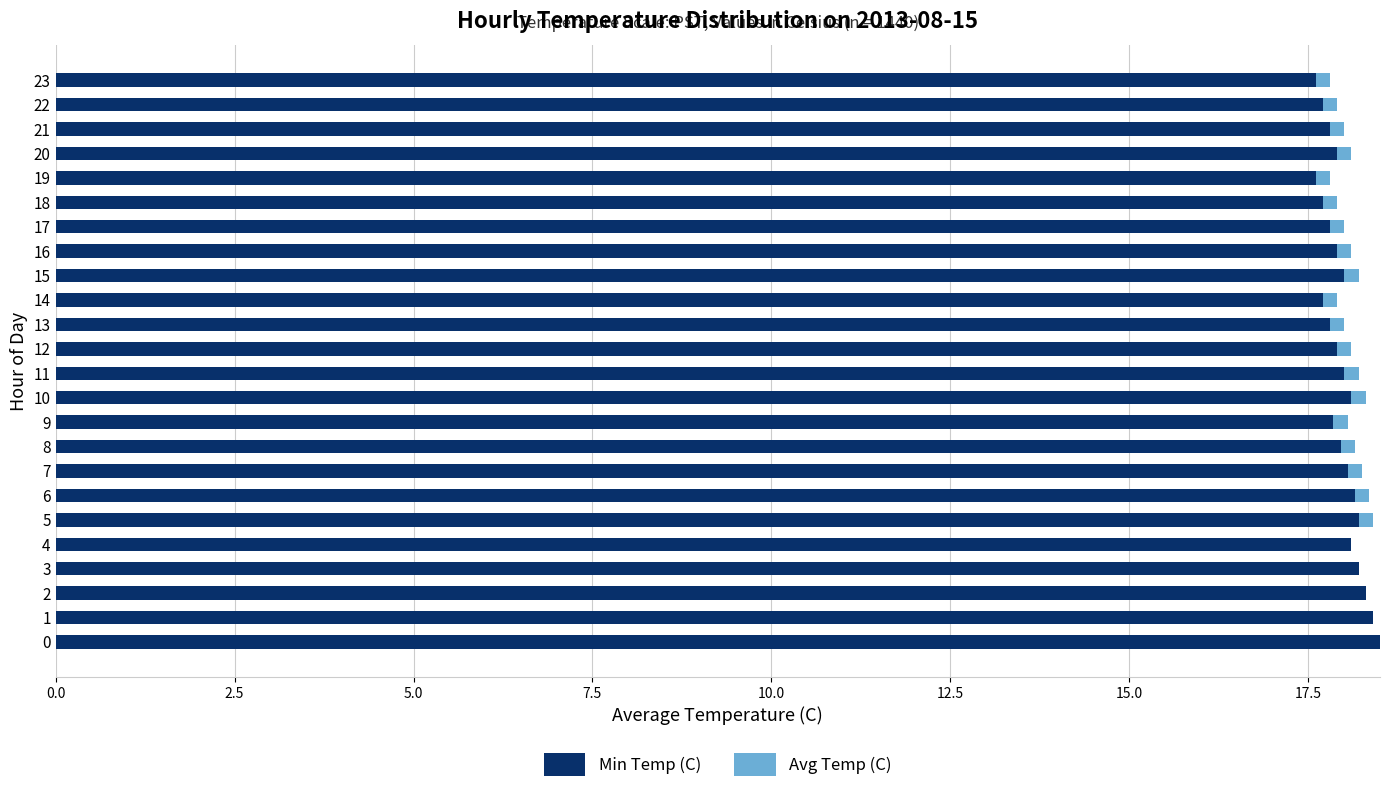

What is the total value across all series at 3?

18.2